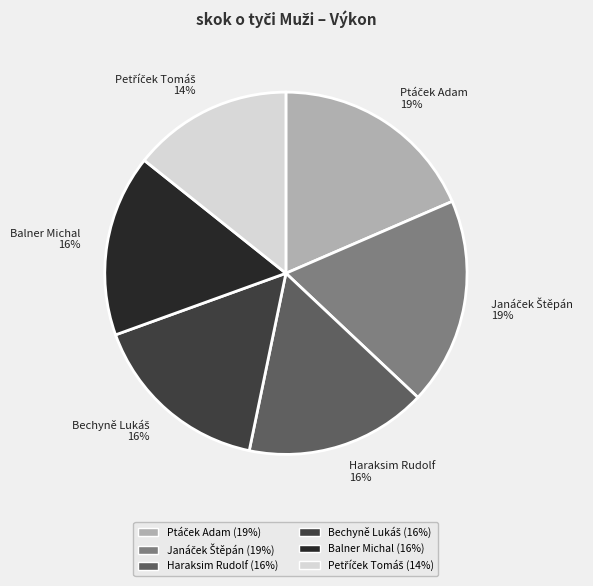

Is it true that Haraksim Rudolf is 16% of the pie?

True